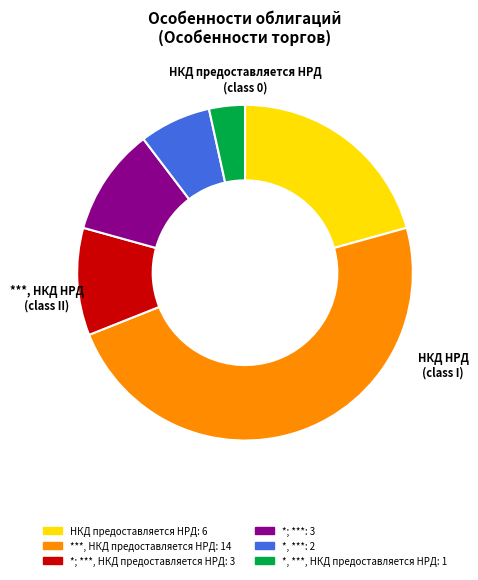

Is there a majority slice in this chart?

No